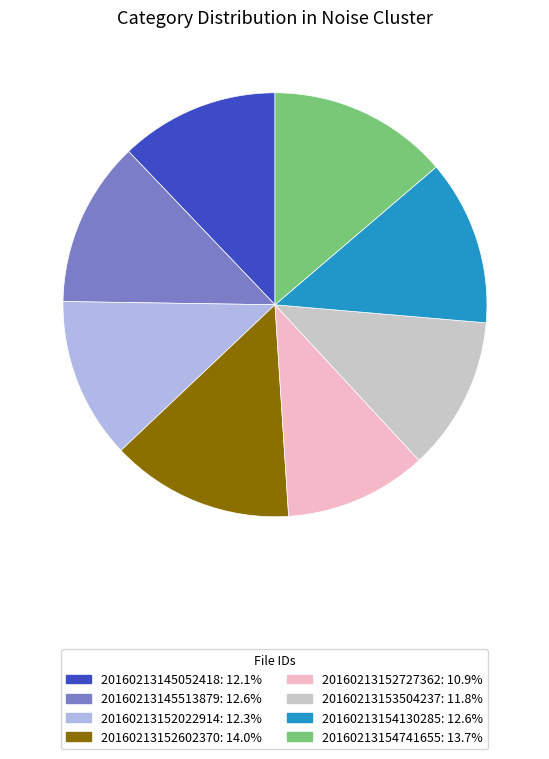

Combined, do 20160213152602370 and 20160213153504237 account for over 50%?

No